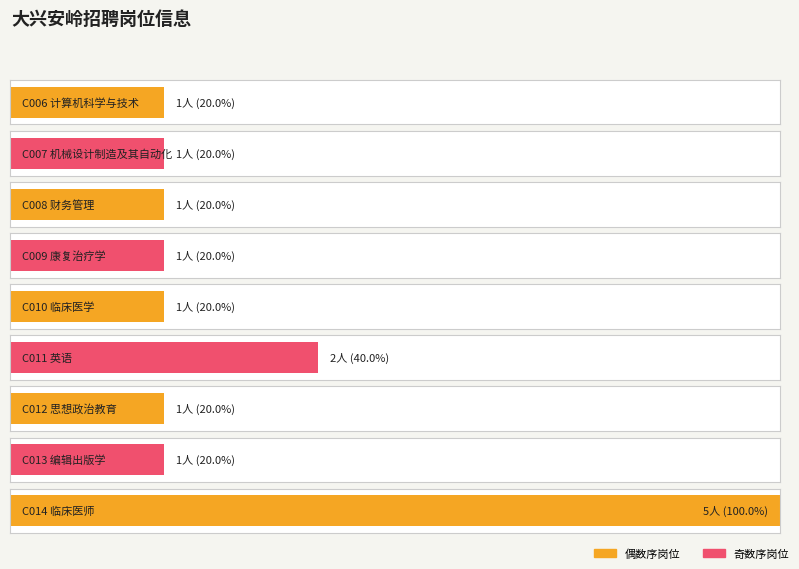

What is the label of the 2nd bar from the right?

C013 编辑出版学